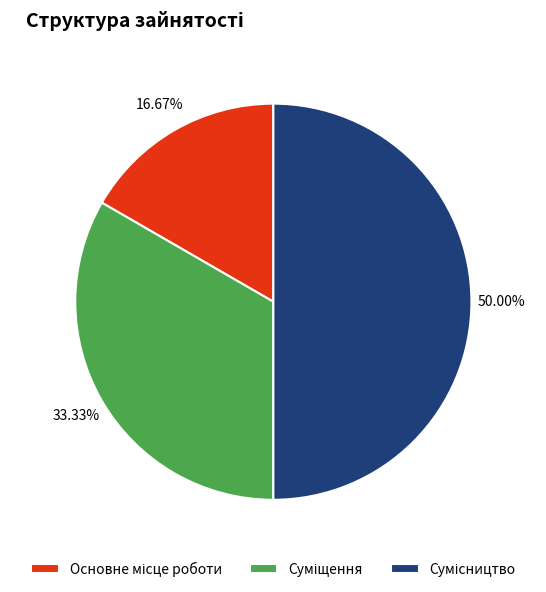

Rank the categories by value from highest to lowest.

Сумісництво, Суміщення, Основне місце роботи